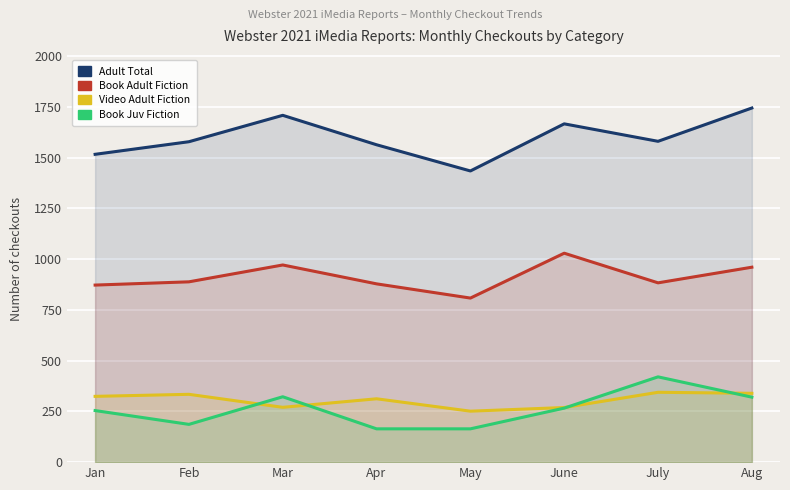

Reading right to left, transcribe all the data shown in this chart.

Adult Total: Aug=1744	July=1580	June=1666	May=1434	Apr=1563	Mar=1708	Feb=1578	Jan=1516
Book Adult Fiction: Aug=960	July=883	June=1029	May=808	Apr=878	Mar=971	Feb=888	Jan=872
Video Adult Fiction: Aug=339	July=344	June=269	May=251	Apr=312	Mar=270	Feb=334	Jan=324
Book Juv Fiction: Aug=320	July=420	June=266	May=164	Apr=164	Mar=322	Feb=186	Jan=254